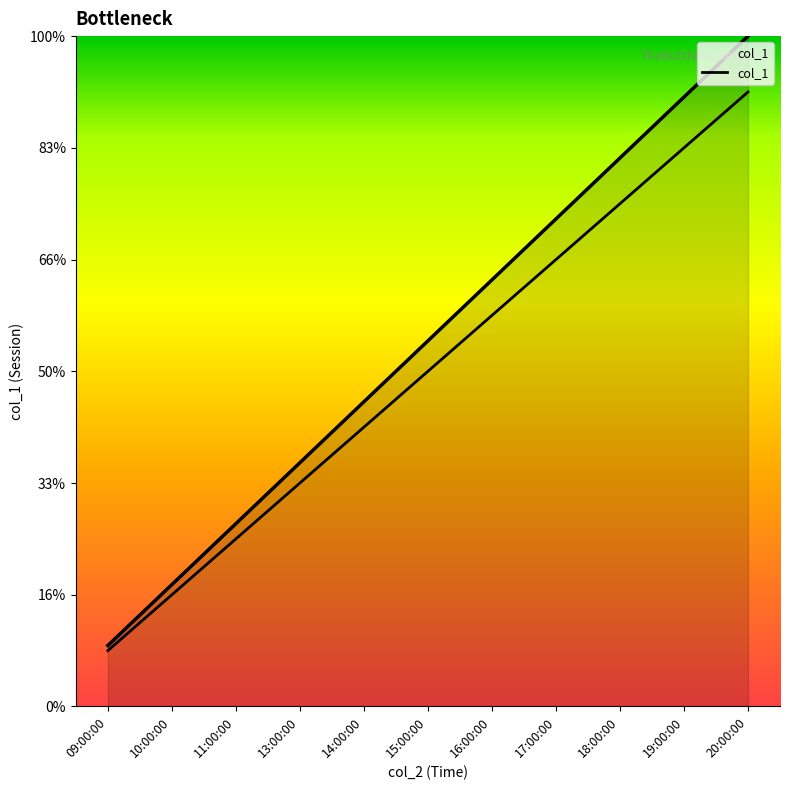

Where does the data first go above 6?

16:00:00